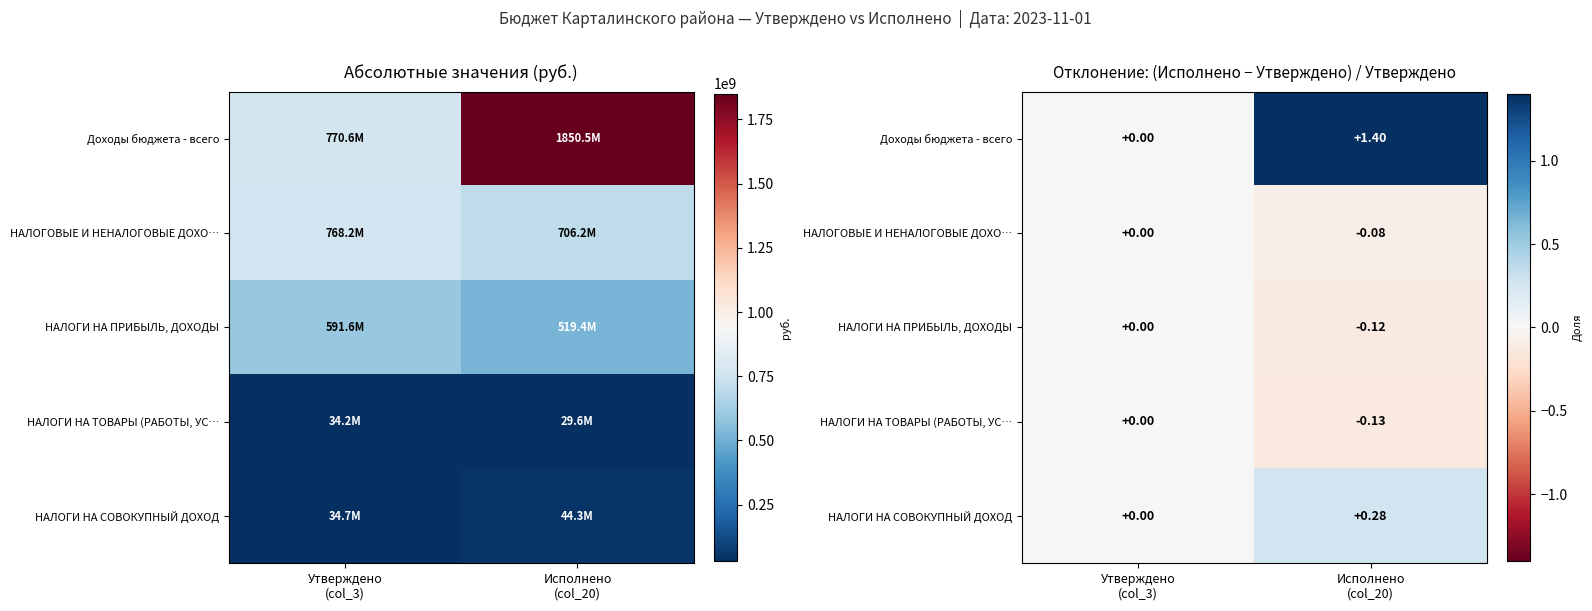

At which label is НАЛОГИ НА СОВОКУПНЫЙ ДОХОД closest to 0?

Утверждено (col_3)